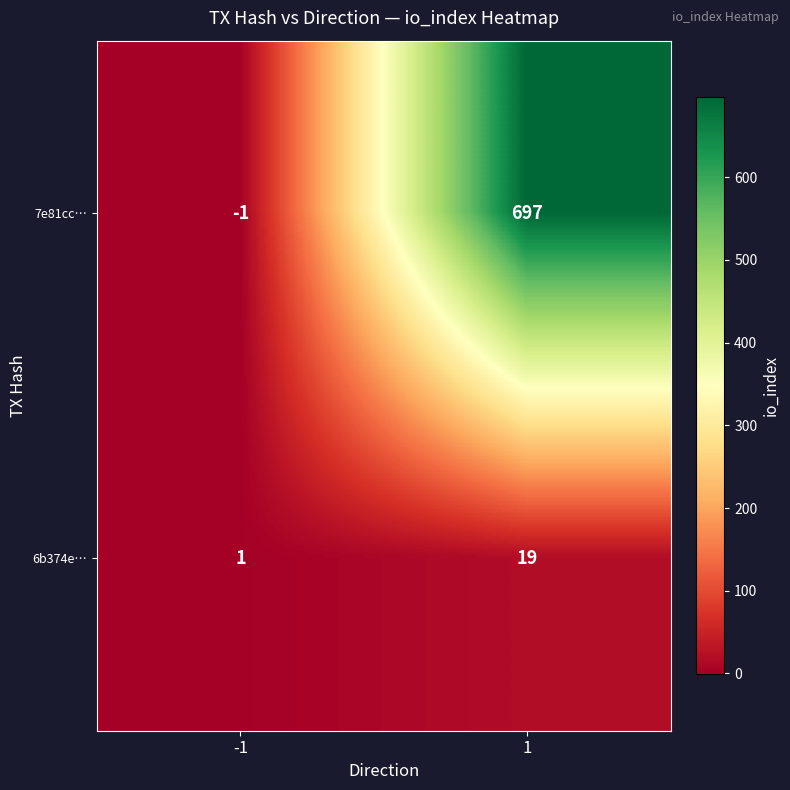

Reading right to left, extract all data points from this chart.

7e81cc…: 1=697	-1=-1
6b374e…: 1=19	-1=1